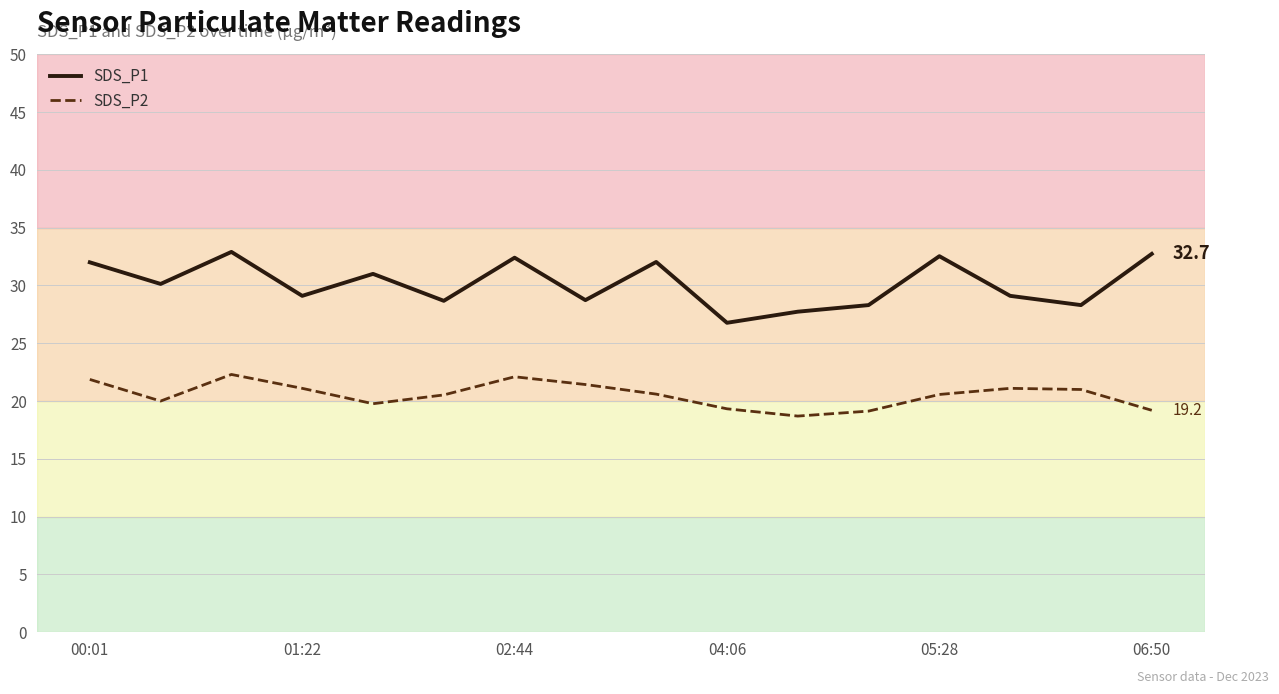

Does the chart have visible grid lines?

Yes